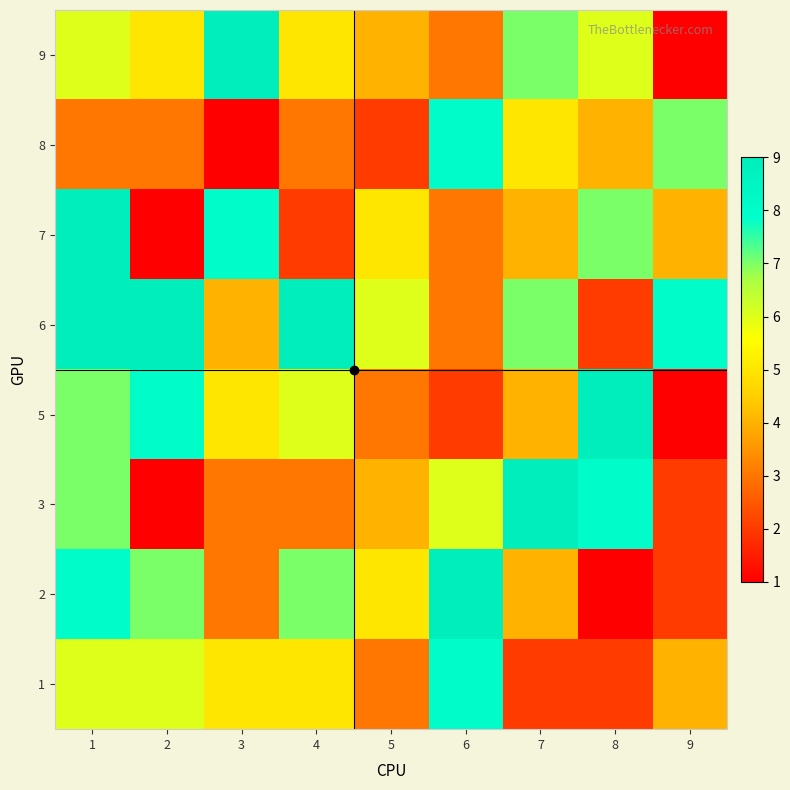

At how many categories does at least one series exceed 6?

8